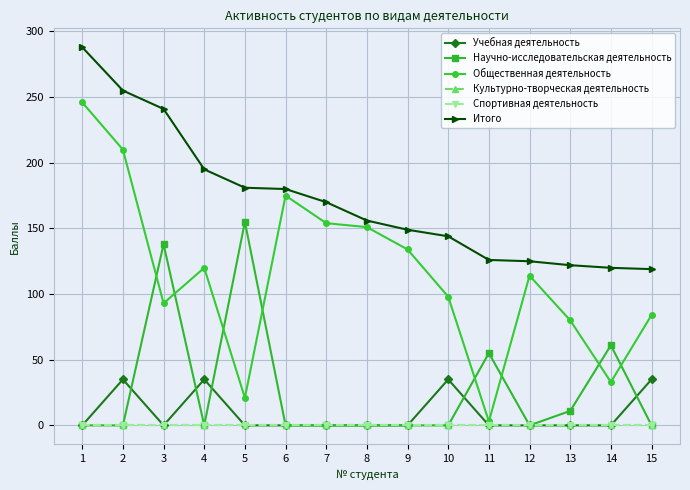

Does the chart have visible grid lines?

Yes